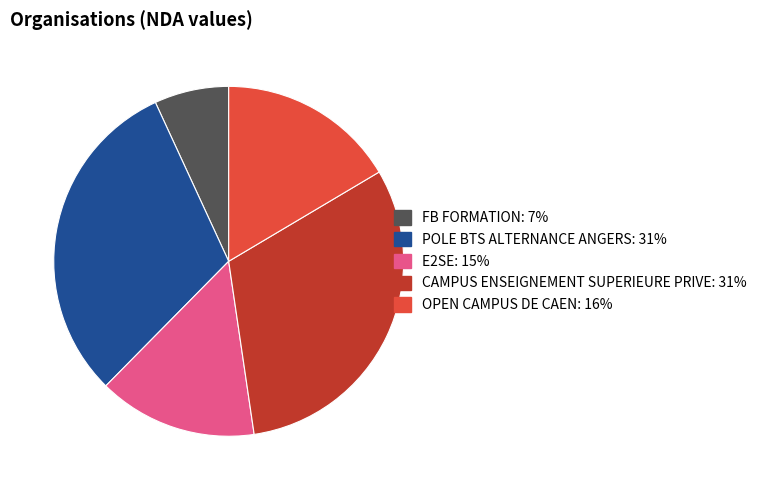

Approximately how many times larger is the value at CAMPUS ENSEIGNEMENT SUPERIEURE PRIVE compared to E2SE?

2.1